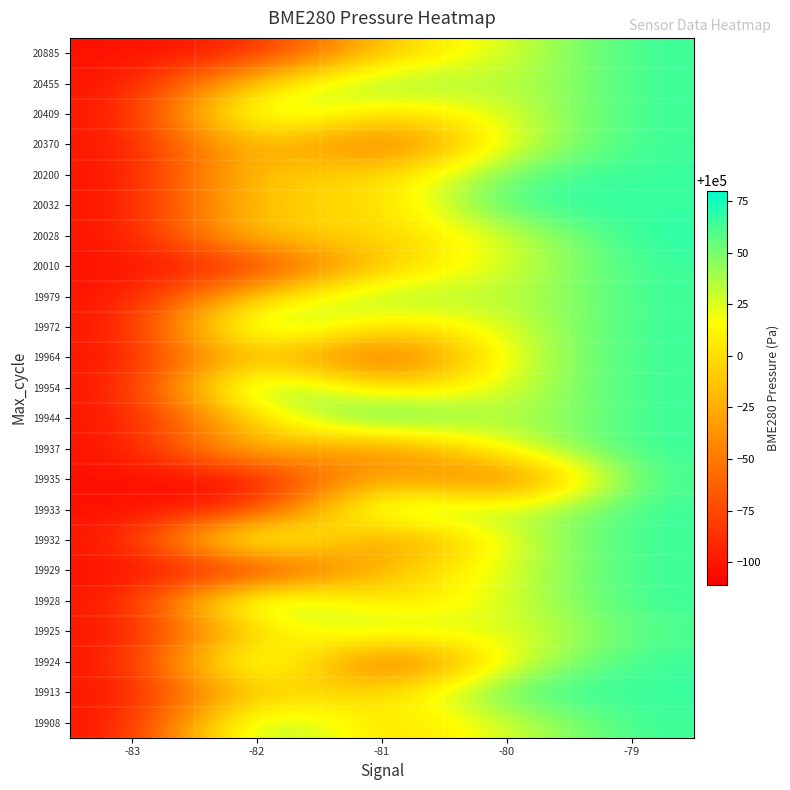

Which category has the lowest value across all series?

-82